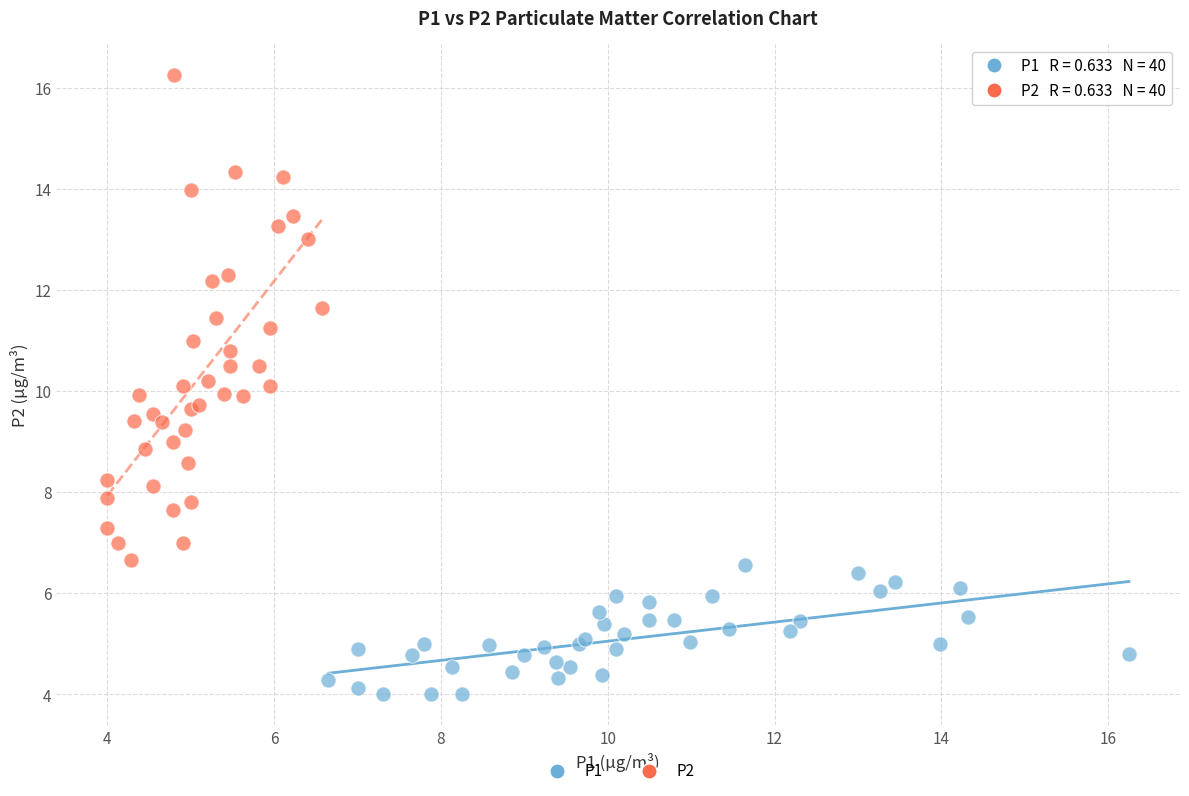

Which series contains the lowest Y value?

P1